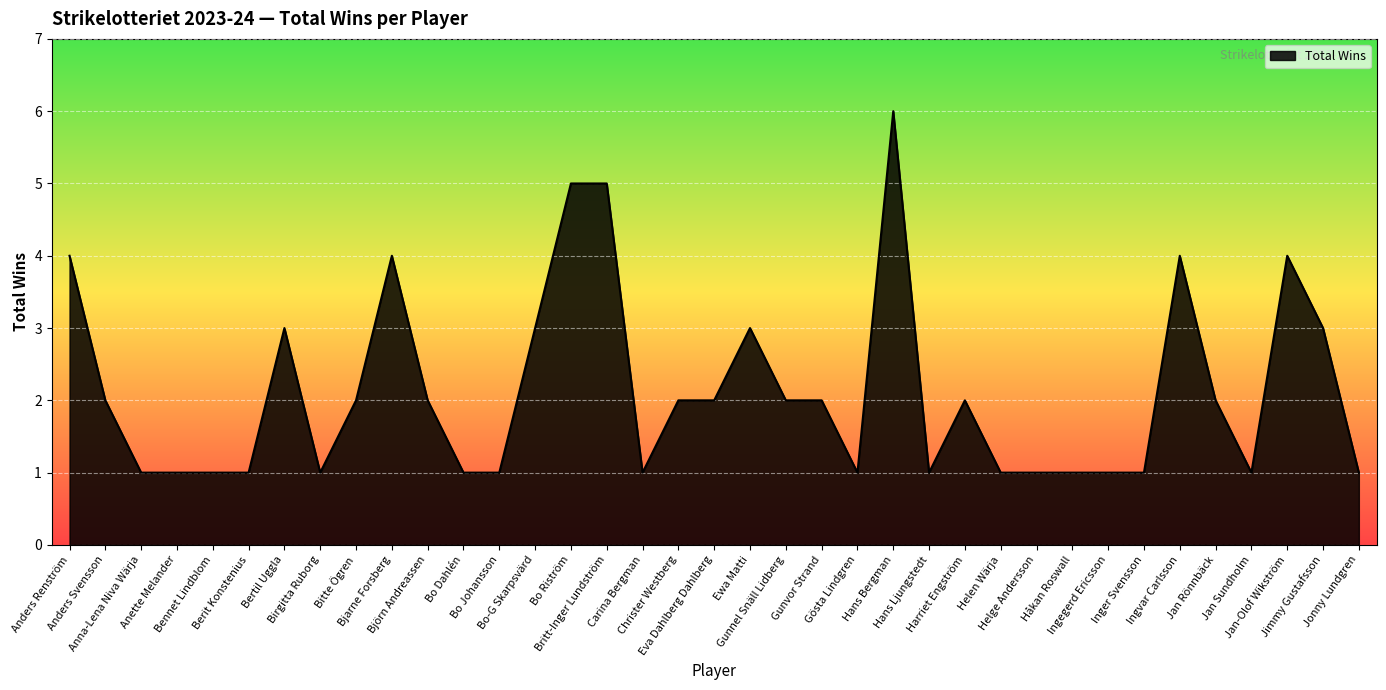

What is the maximum value shown in the chart?

6